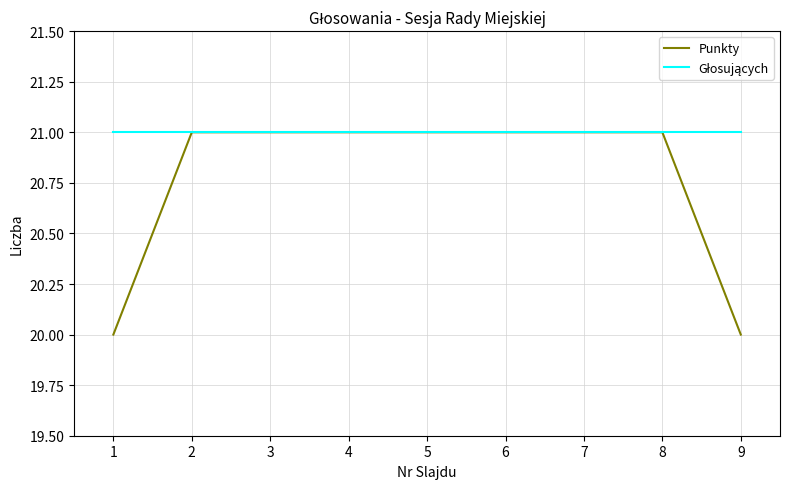

What is the total value across all series at 9?

41